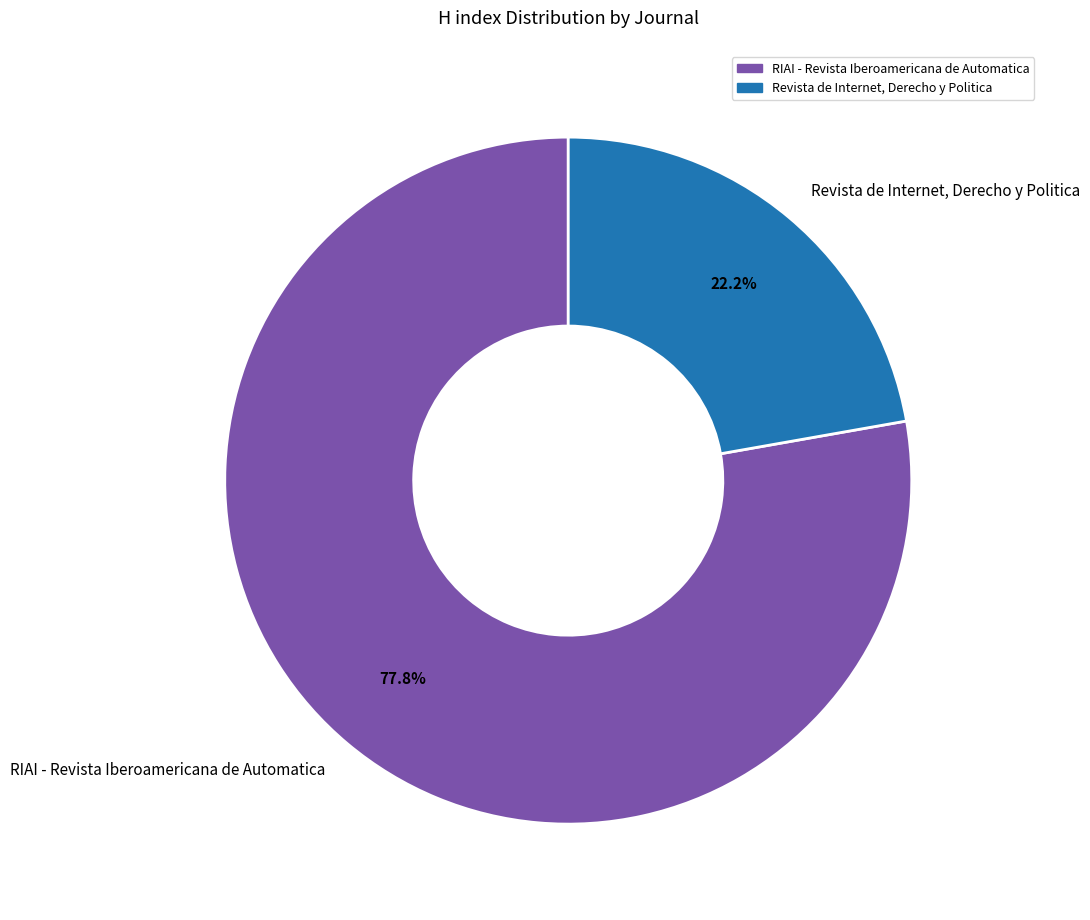

Does any single category account for the majority?

Yes